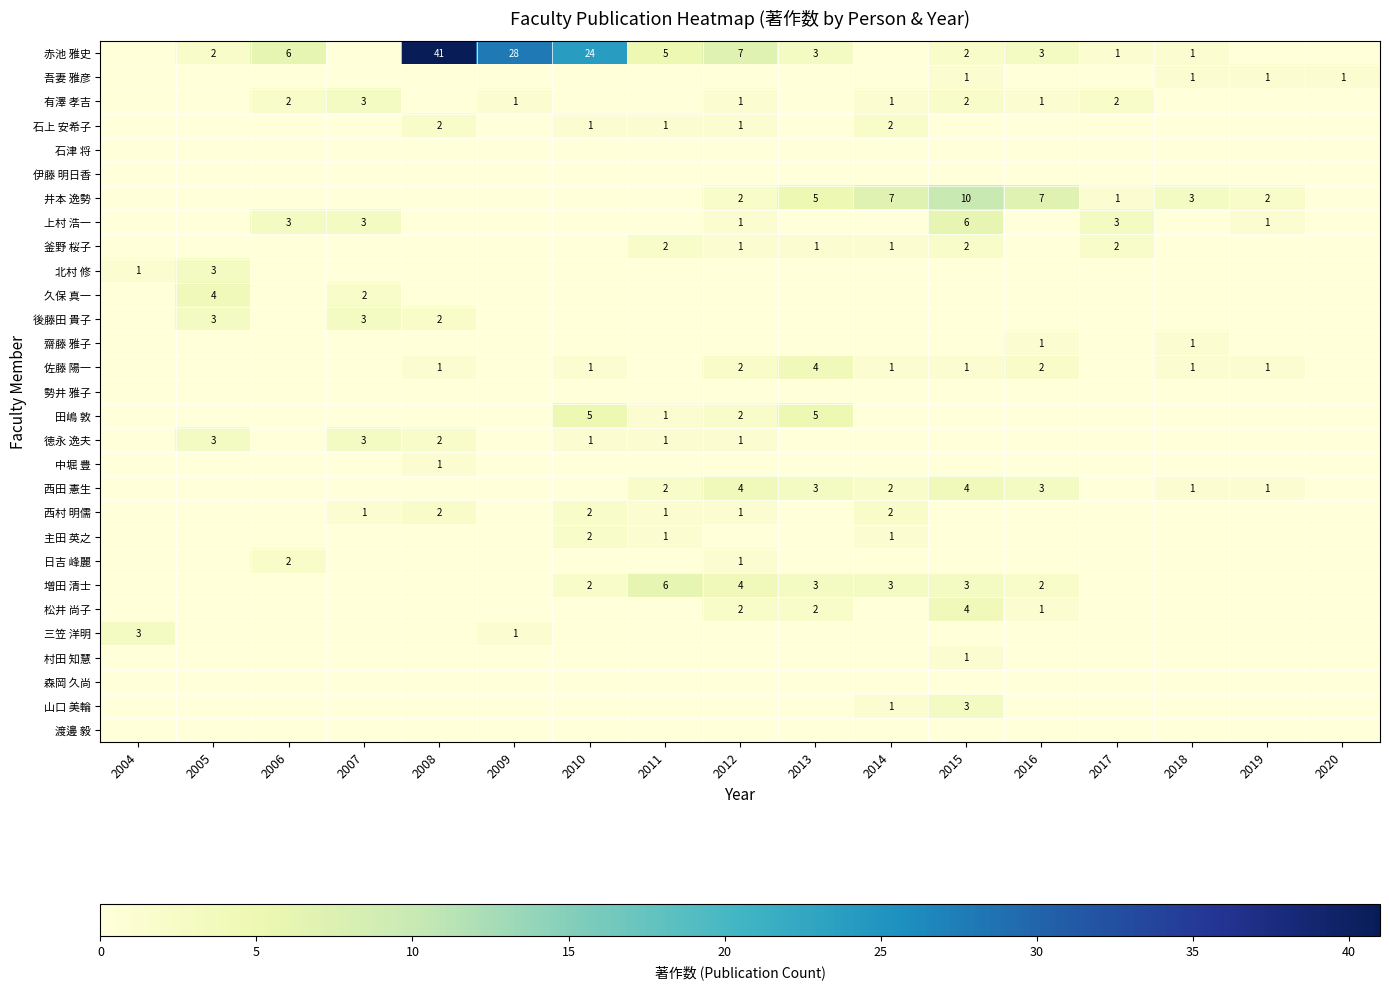

True or false: 井本 逸勢 has a value of 3 at 2019.

False